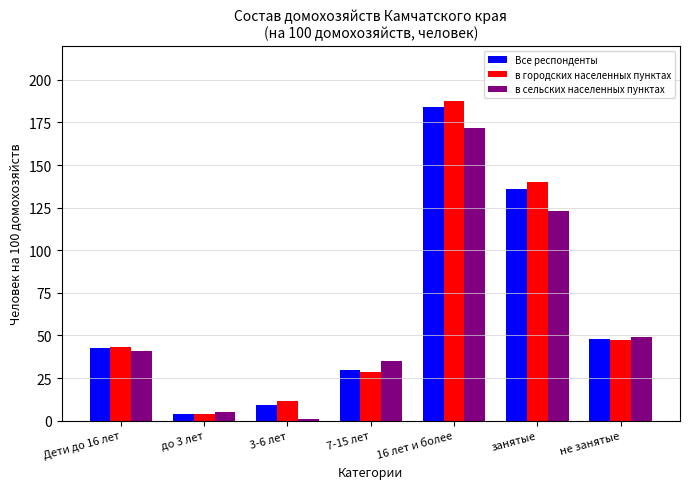

What is the difference between the second highest and second lowest values in the Все респонденты series?

127.2